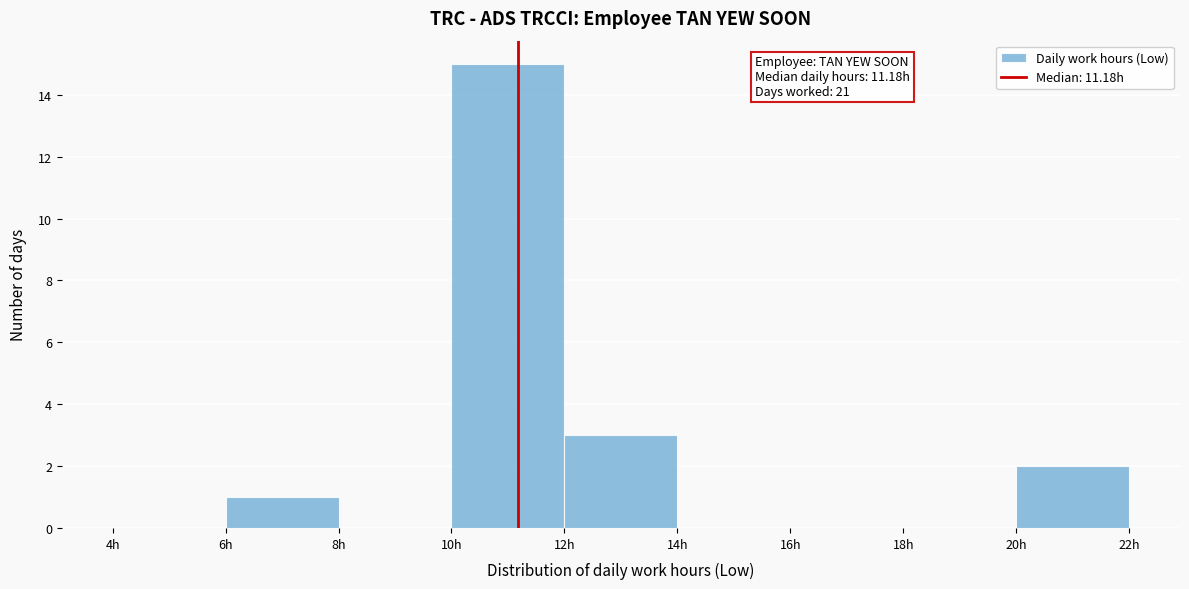

Over which range of the x-axis is the bar tallest?

10 to 12